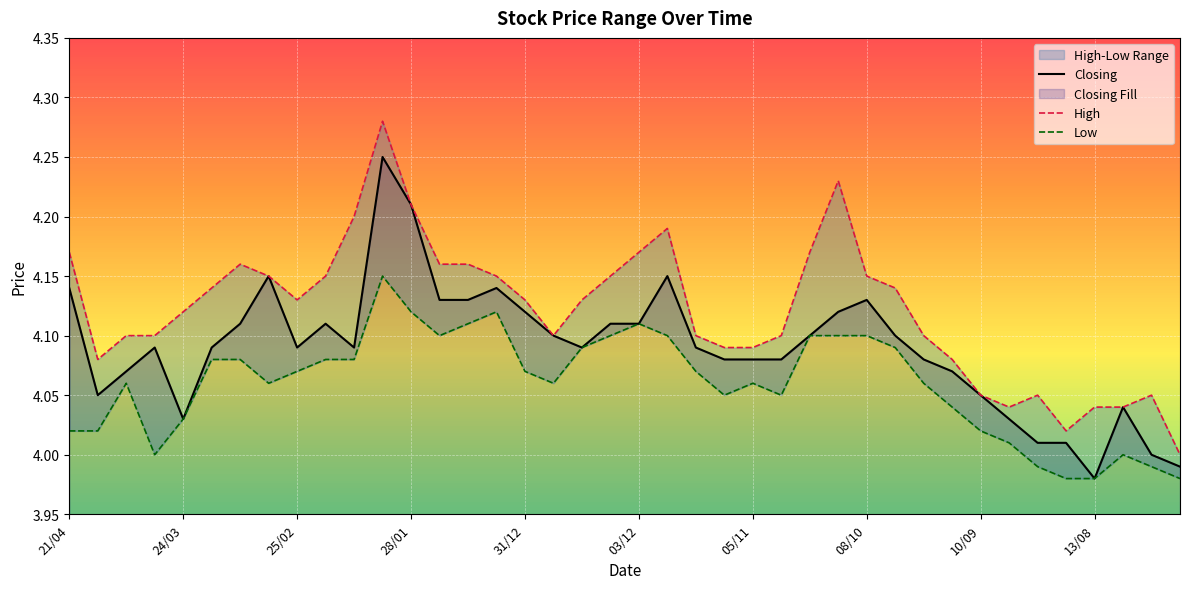

List the series in order of their peak value, lowest first.

Low, Closing, High